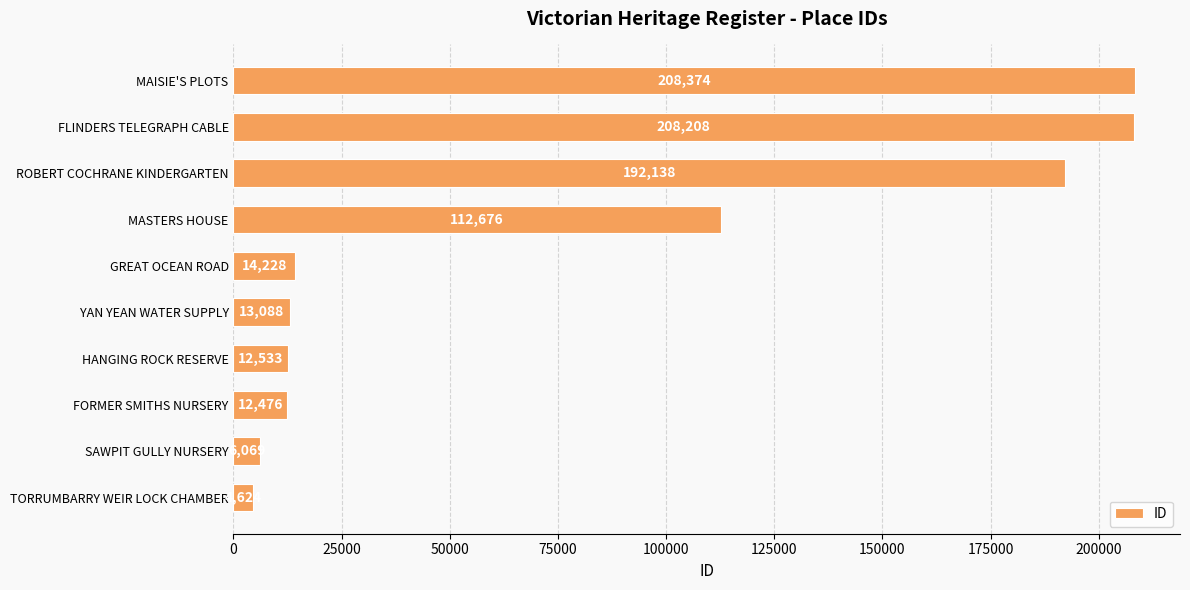

What is the difference between the maximum and minimum values?

203750